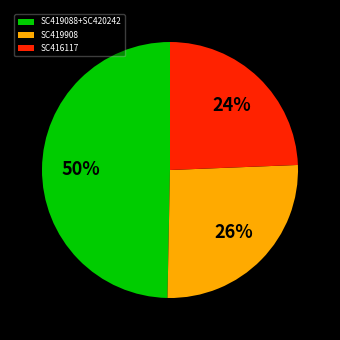

How many slices are in this pie chart?

3